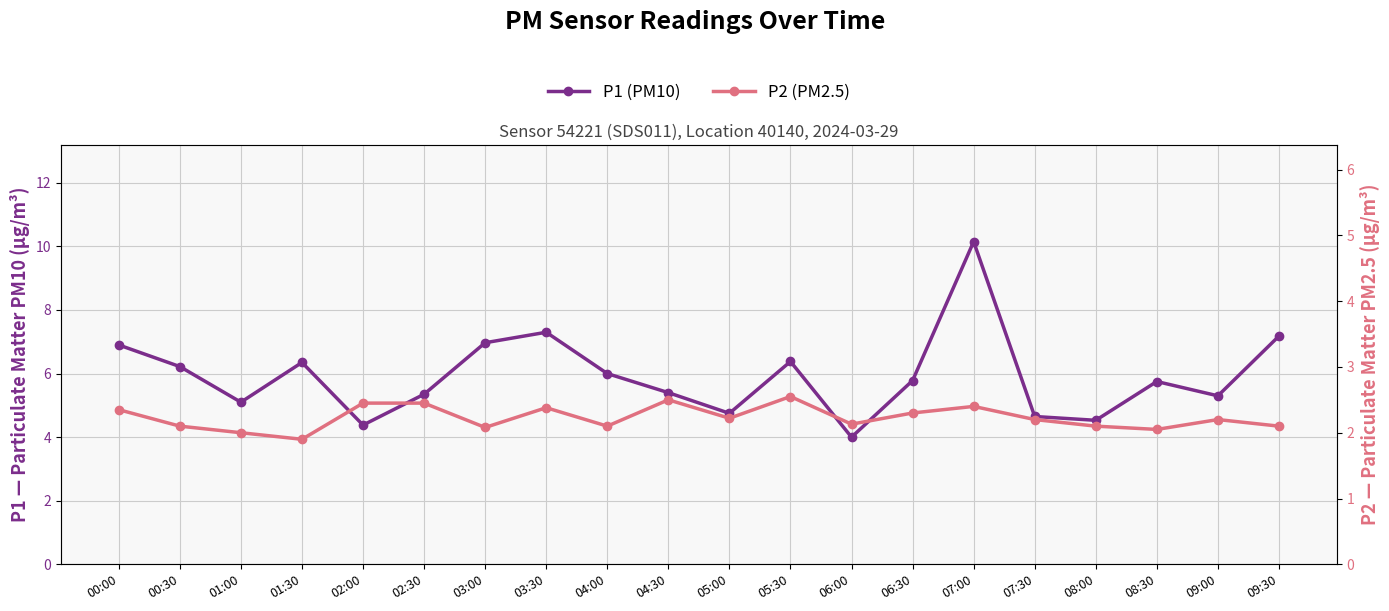

Reading right to left, extract all data points from this chart.

P1 (PM10): 7.2	5.3	5.8	4.5	4.7	10.2	5.8	4.0	6.4	4.8	5.4	6.0	7.3	7.0	5.3	4.4	6.3	5.1	6.2	6.9
P2 (PM2.5): 2.1	2.2	2.0	2.1	2.2	2.4	2.3	2.1	2.5	2.2	2.5	2.1	2.4	2.1	2.5	2.5	1.9	2.0	2.1	2.4